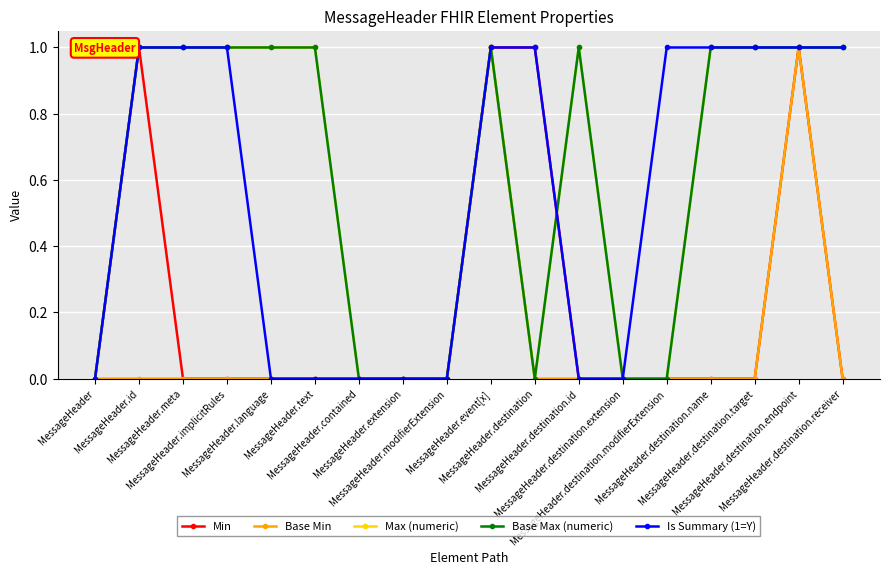

True or false: Base Min and Base Max (numeric) cross at least once.

False